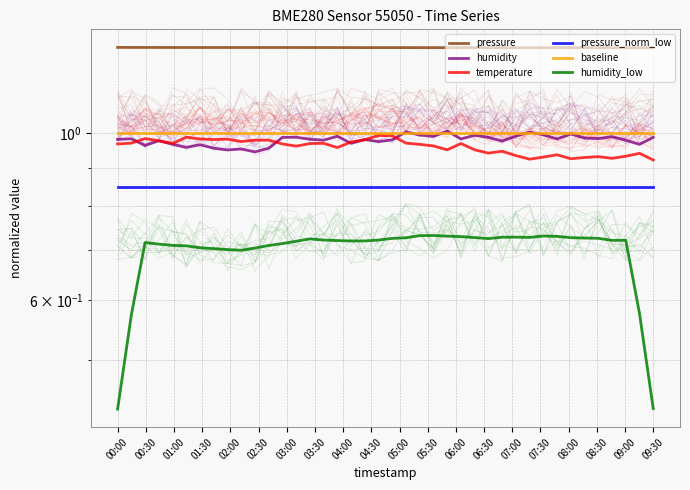

The humidity series shows 1.0 at 08:00. True or false?

True